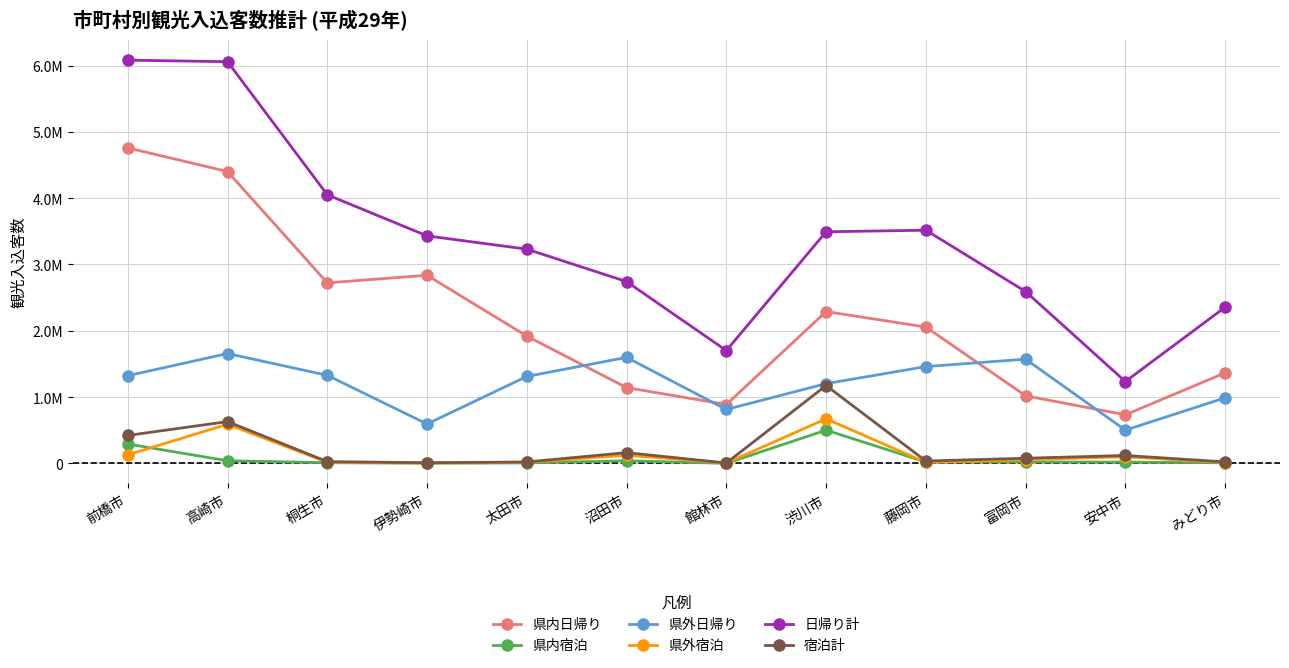

True or false: 県外宿泊 and 日帰り計 cross at least once.

False